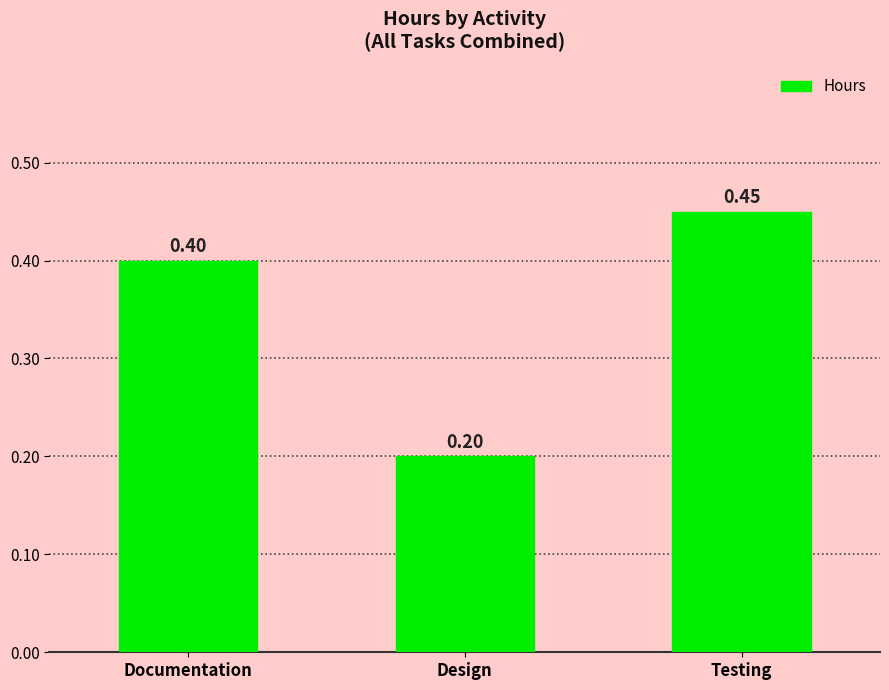

How many bars are there in total?

3